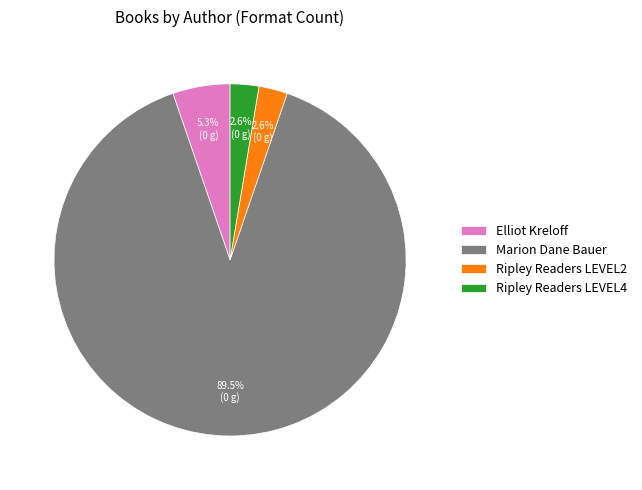

To the nearest percent, what portion does Ripley Readers LEVEL4 represent?

3%